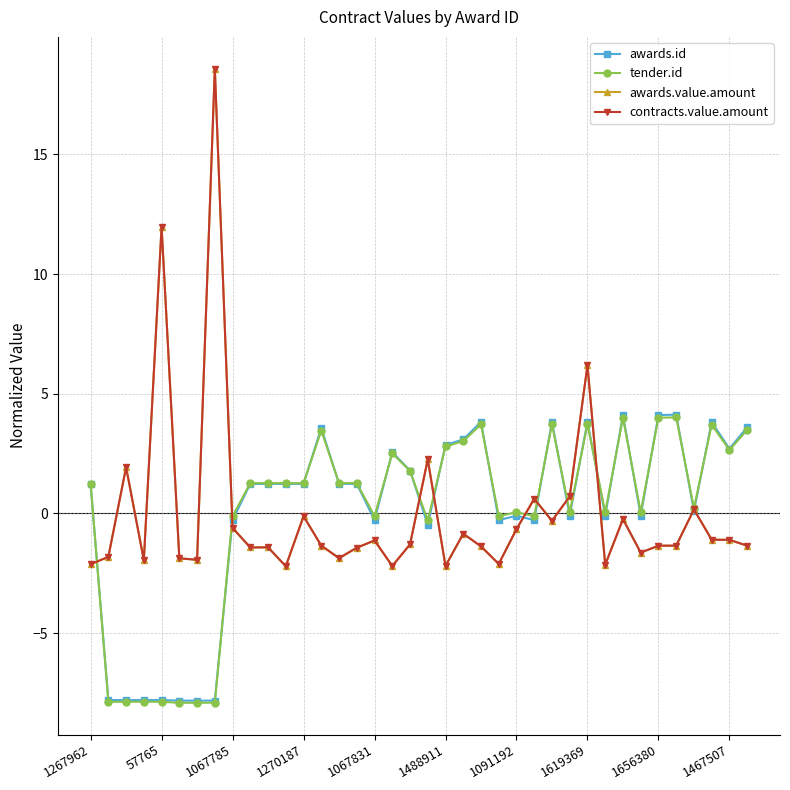

Which series has the largest range (max minus min)?

awards.value.amount